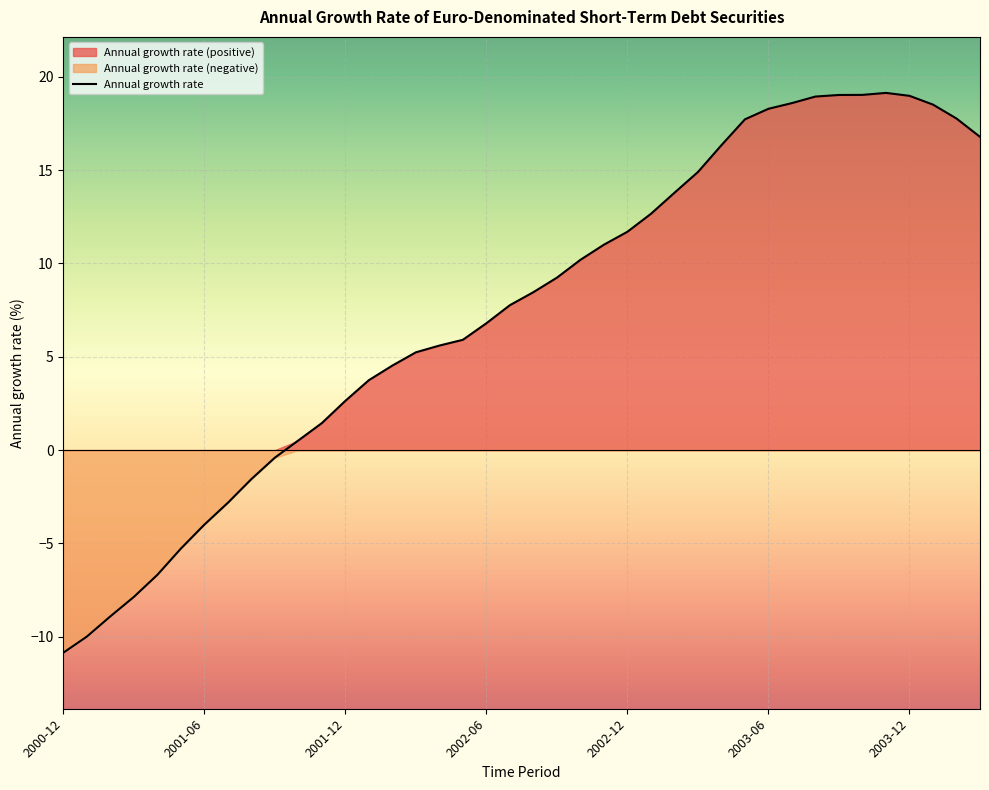

What is the average value?

7.4